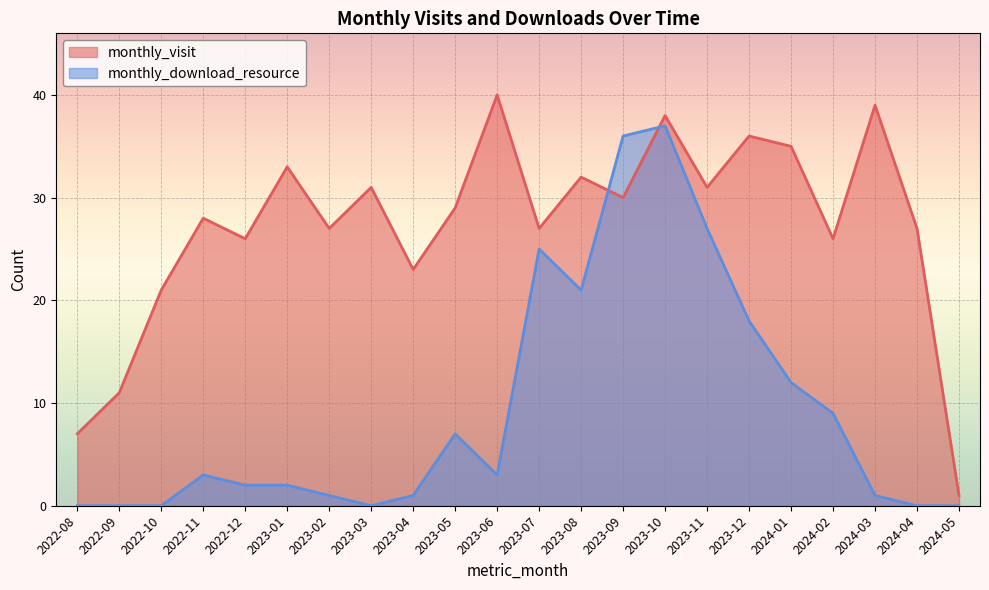

At which label is monthly_download_resource closest to 18?

2023-12